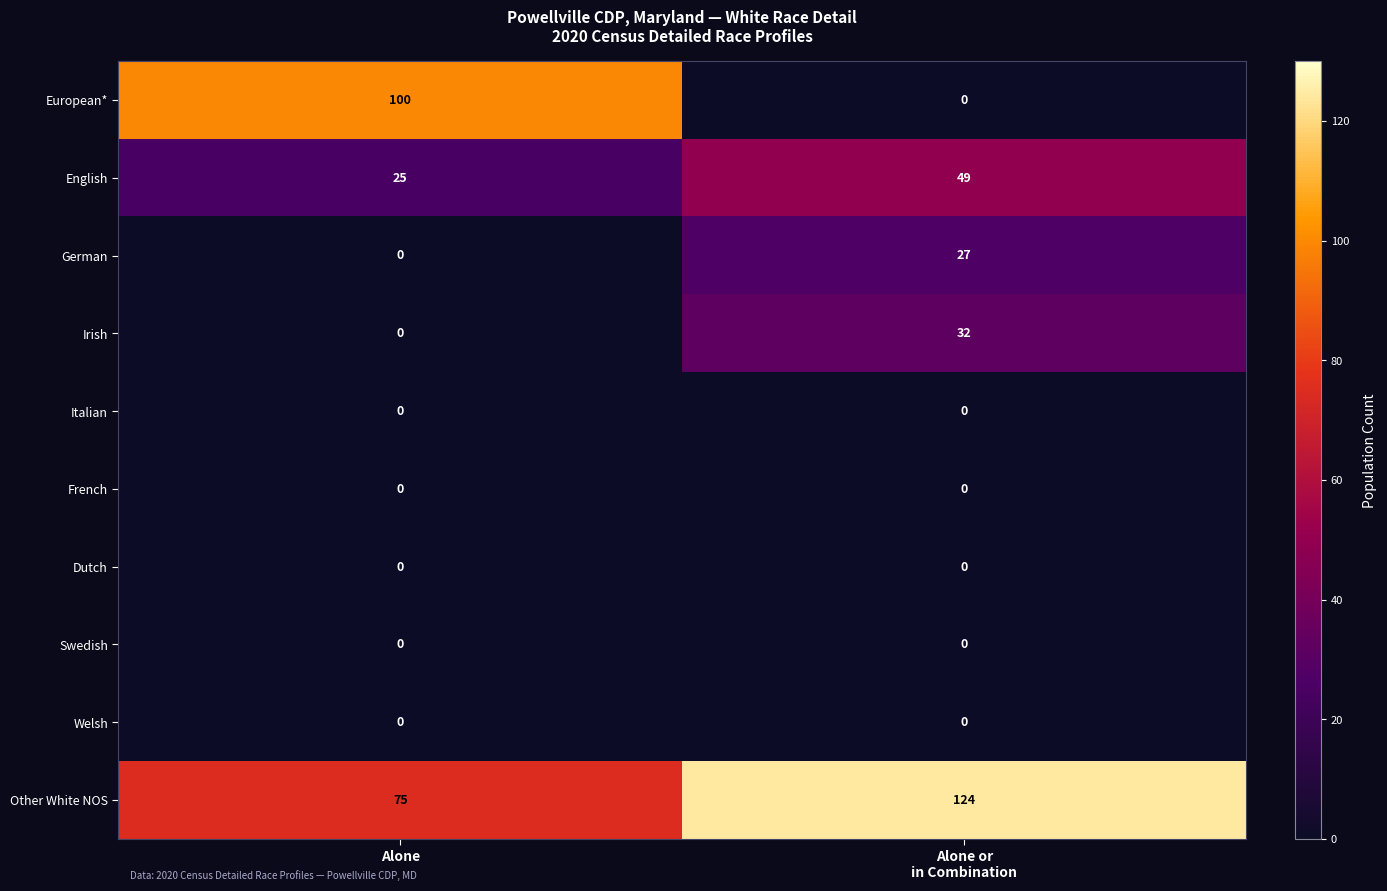

Which series has the largest total across all categories?

Other White NOS